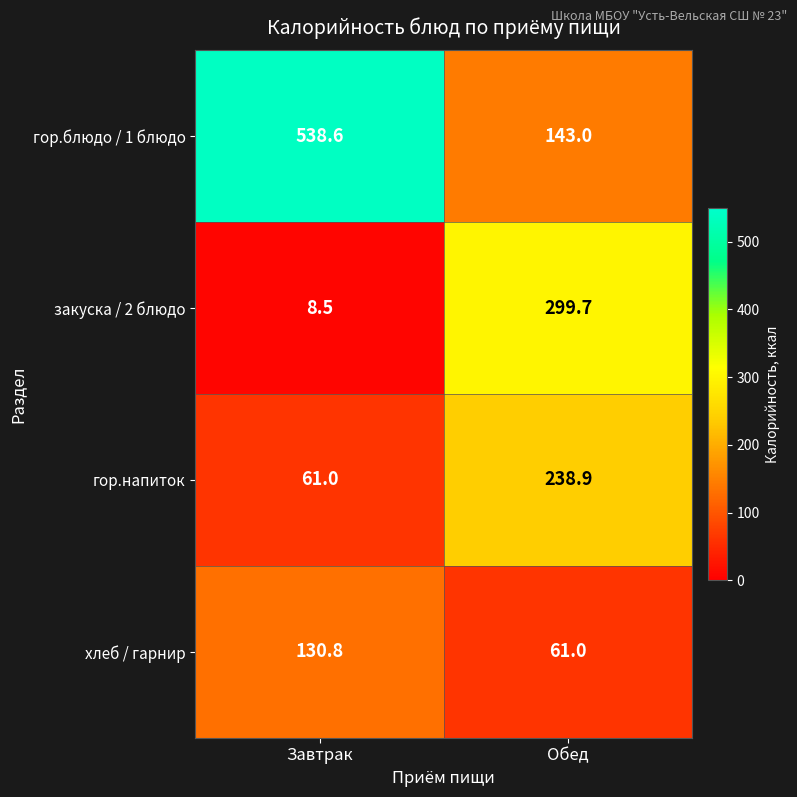

What is the total value across all series at Обед?

742.6